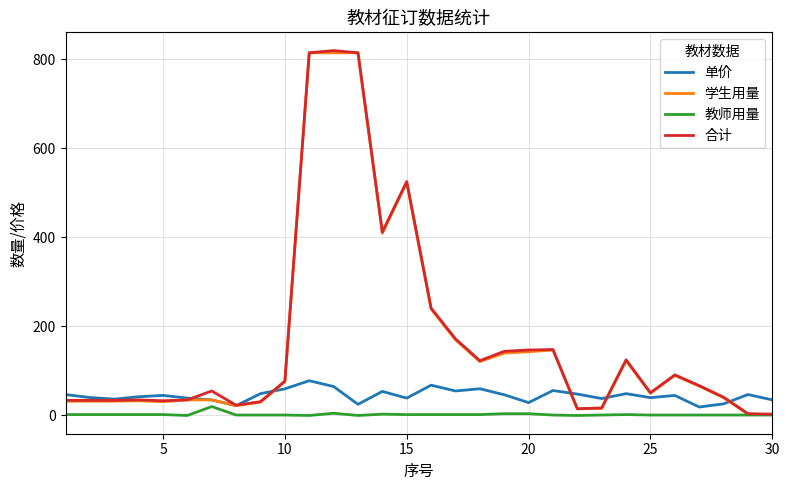

What is the maximum value for 合计?

819.0